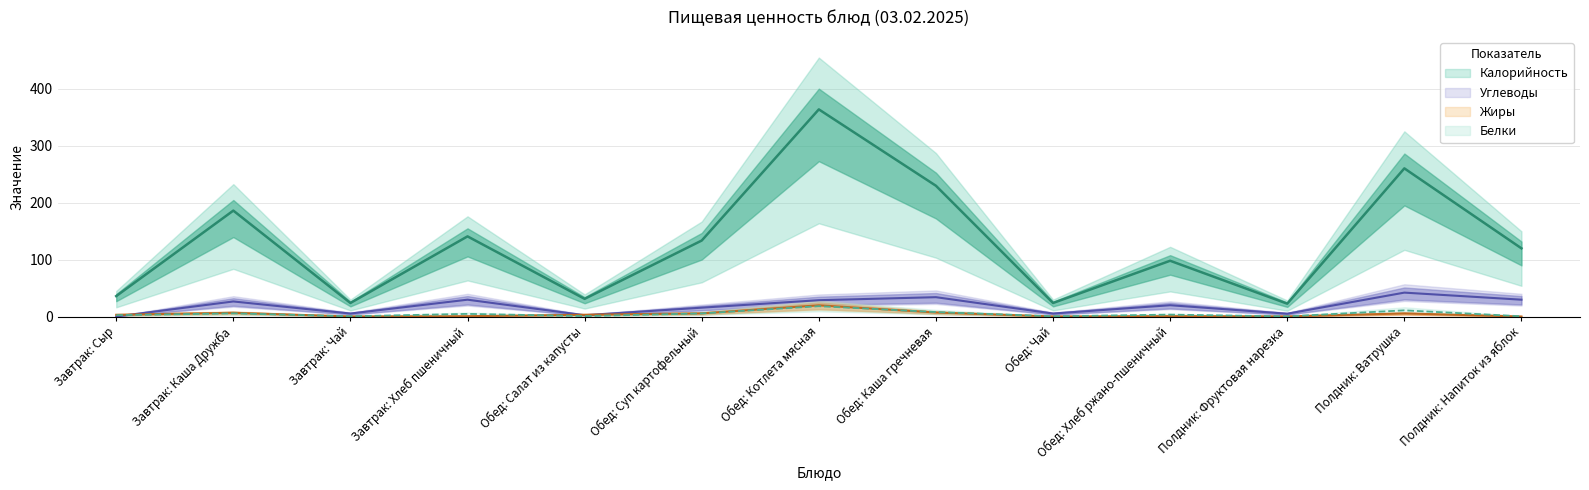

At which label is Белки closest to 9?

Обед: Каша гречневая